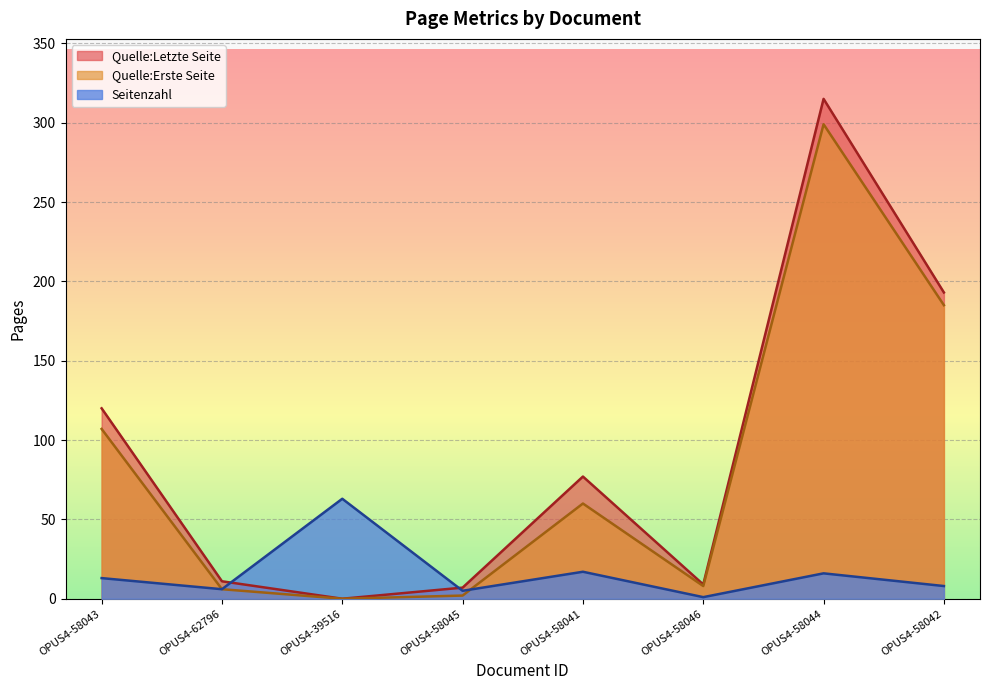

What is the difference between the second highest and minimum values in the Quelle:Erste Seite series?

185